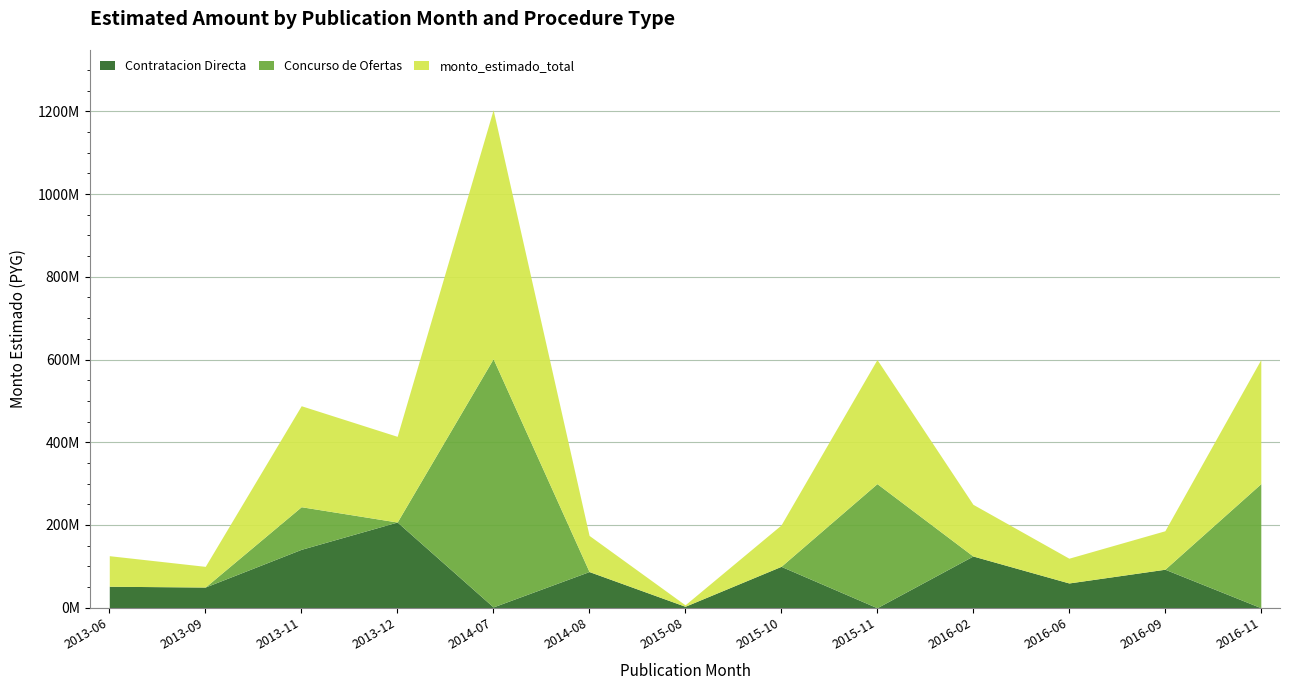

True or false: Concurso de Ofertas and Contratacion Directa intersect in this chart.

True